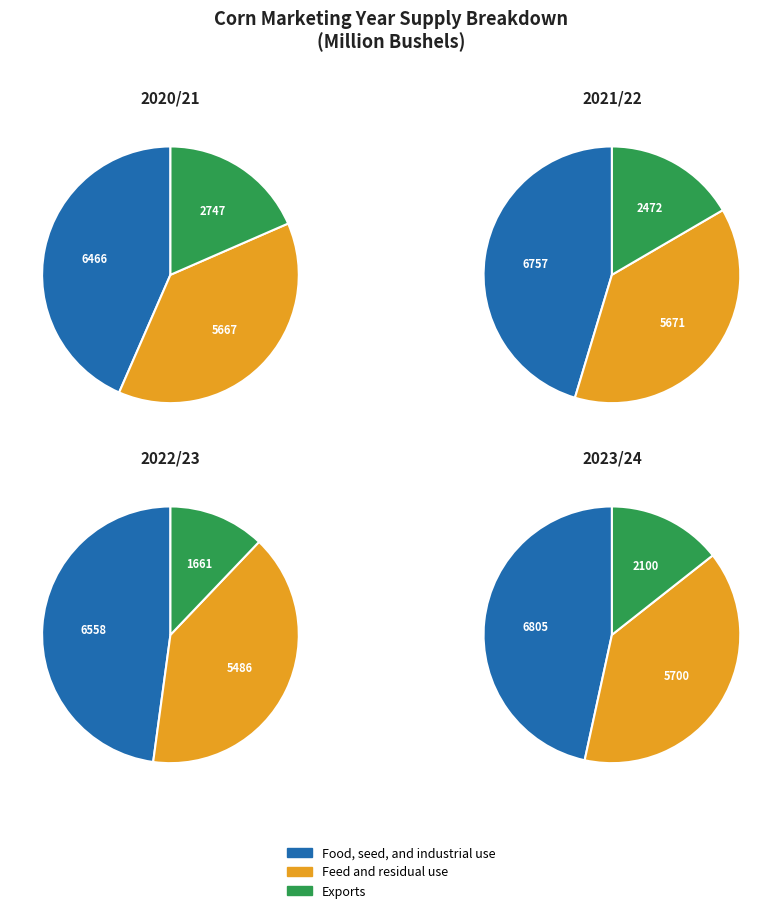

Between 2020/21 and 2021/22, which series saw the biggest shift?

Food, seed, and industrial use